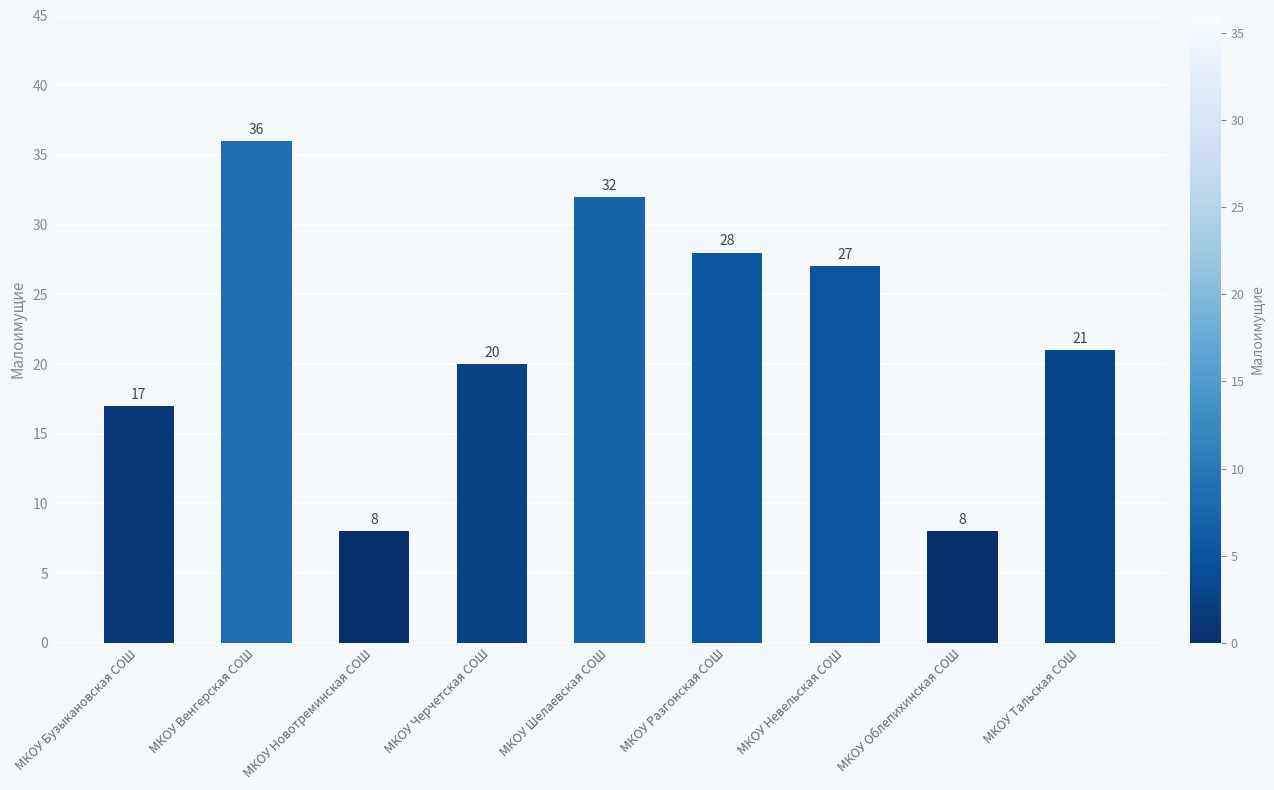

What is the sum of all values?

197